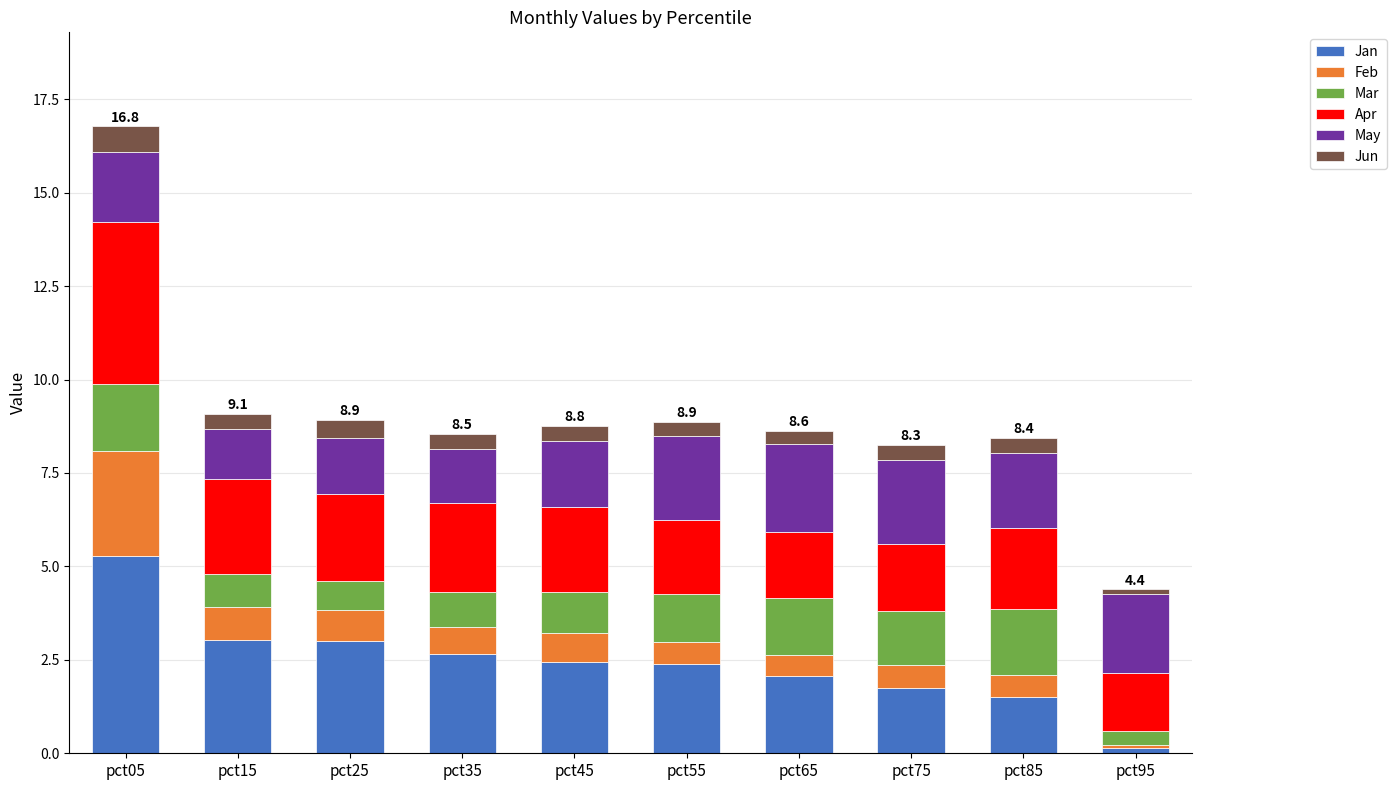

At which label does Jan reach its peak?

pct05